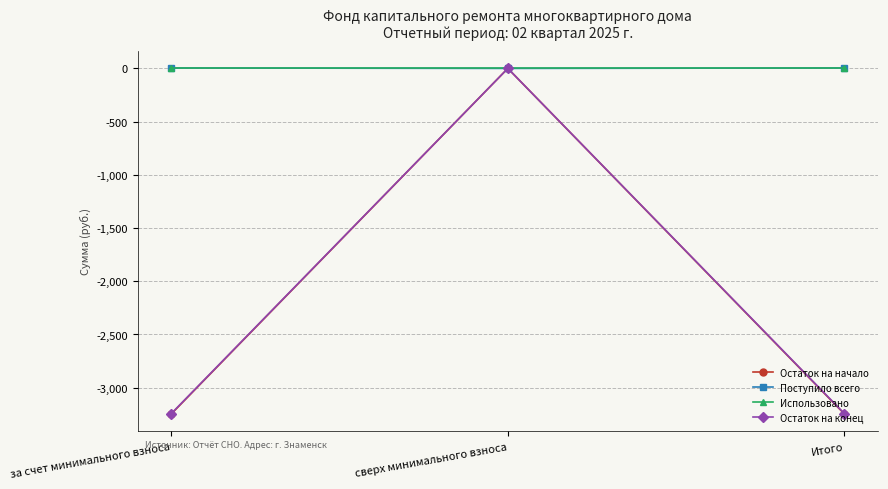

Which series has the largest range (max minus min)?

Остаток на начало